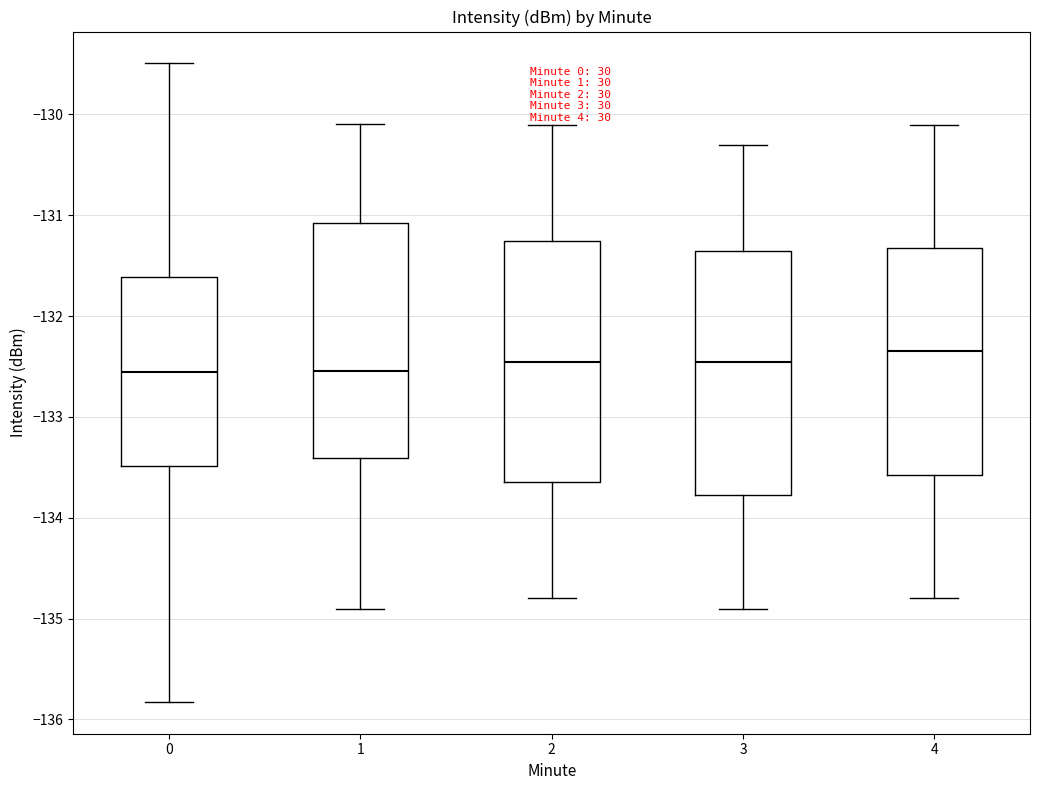

Where does the lower whisker of the box at x = 2 end on the y-axis? The values are not printed on the chart, so give them approximately, as read against the axis.

-134.8